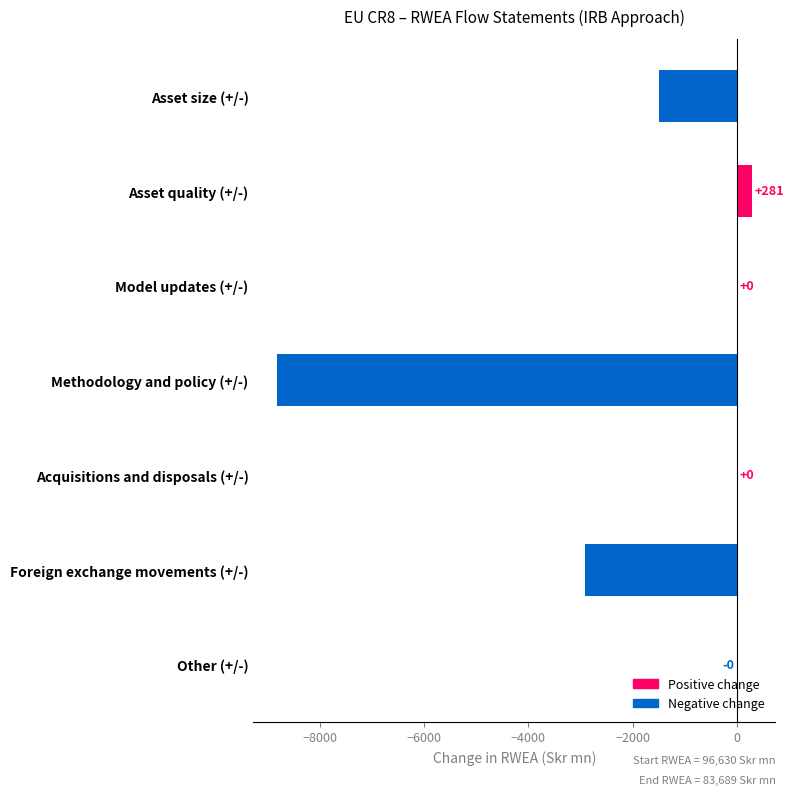

What value does the data have at Methodology and policy (+/-)?

-8821.0